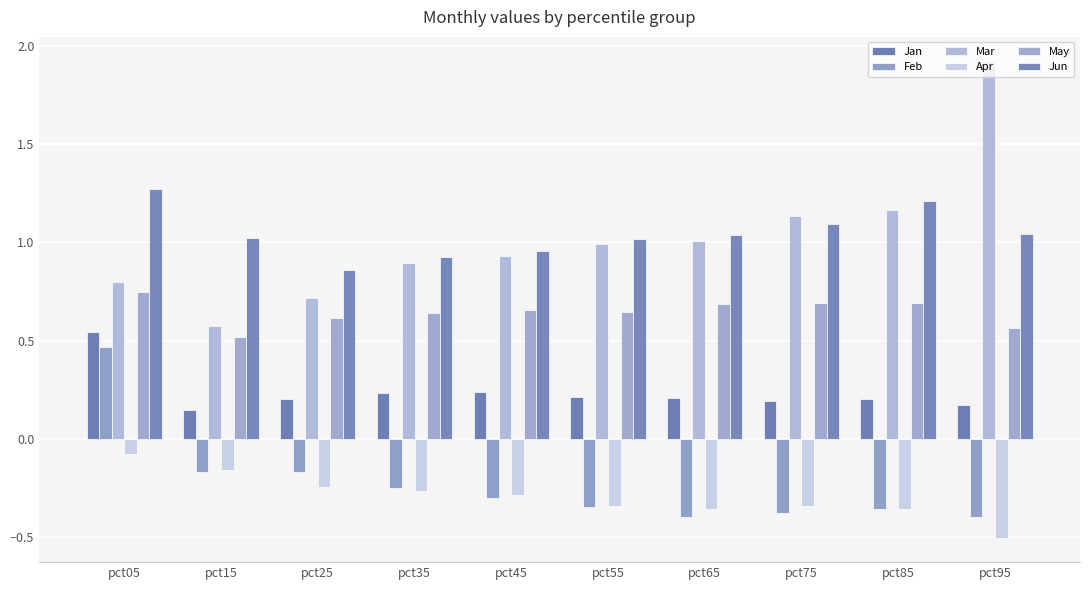

Does the chart contain stacked bars?

No